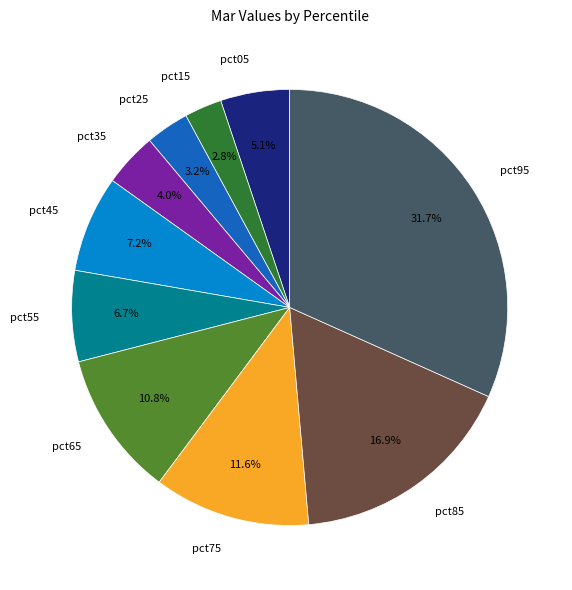

Combined, what portion of the pie is pct95 and pct45?

38.9%